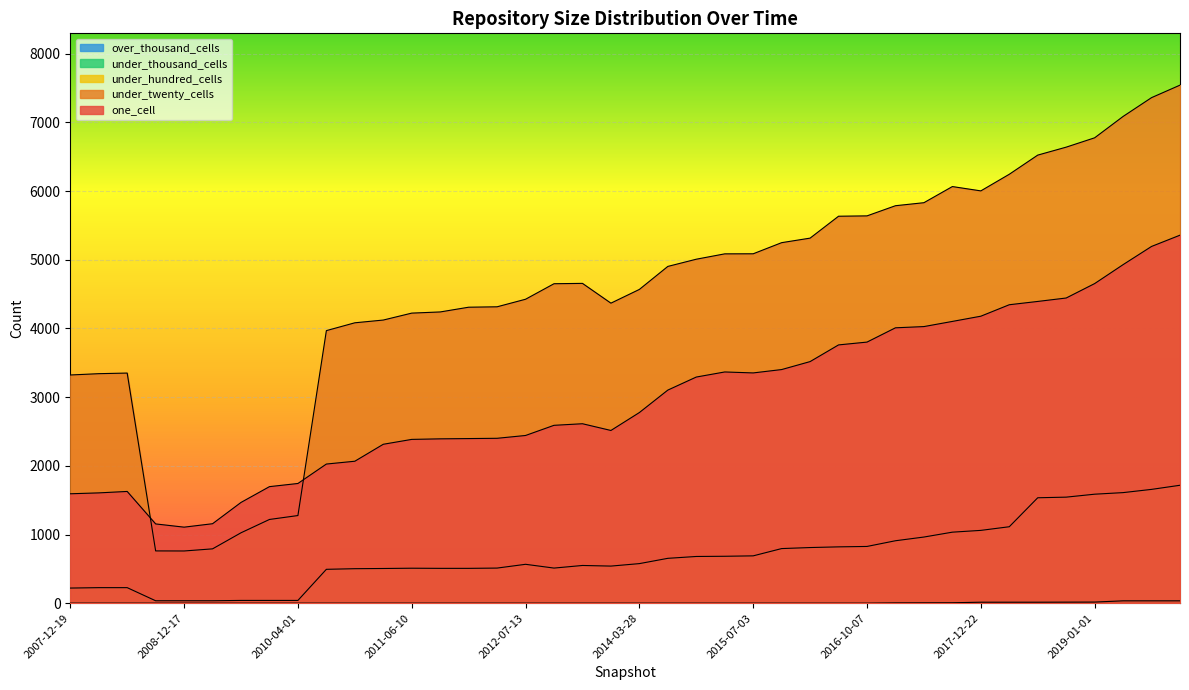

What is the minimum value for under_twenty_cells?

760